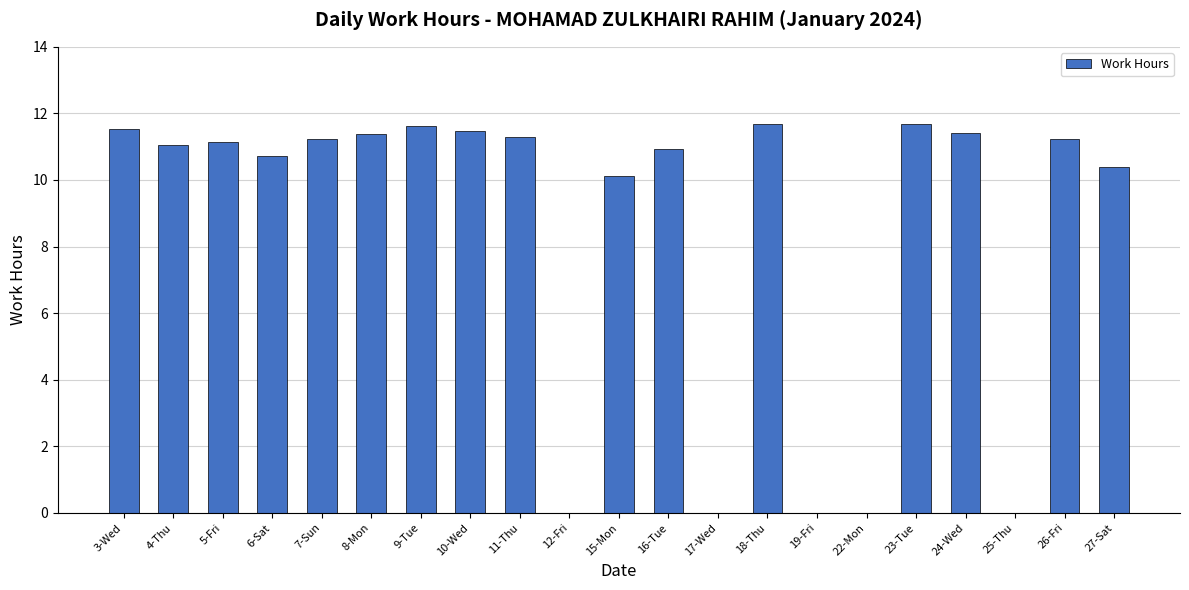

What value does the data have at 26-Fri?

11.2